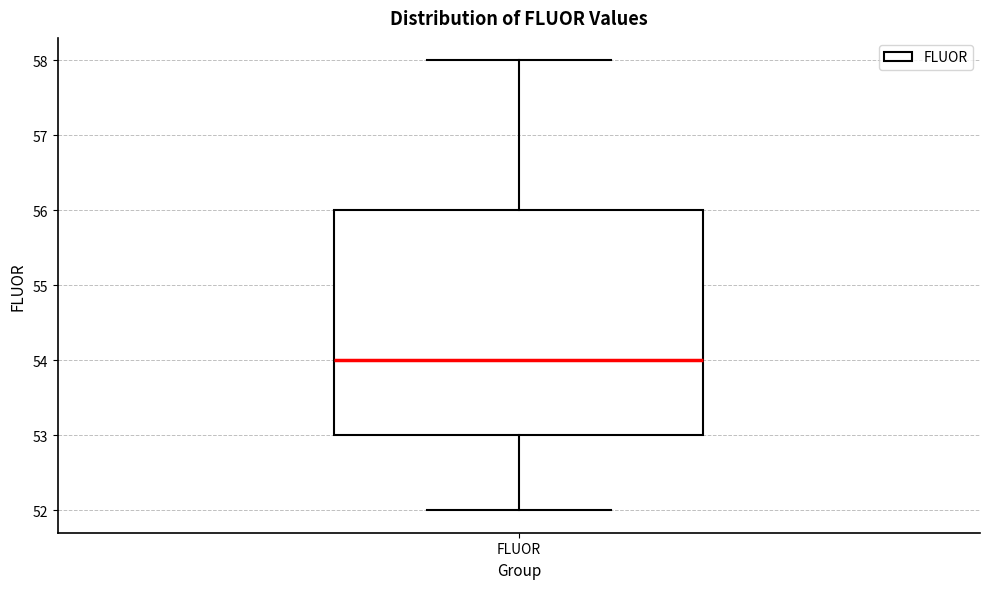

Transcribe this box plot: give where the median line is, the range the box spans, and where the two whiskers end, as read against the y-axis. The values are not printed on the chart, so give them approximately, as read against the axis.

median 54, box 53 to 56, whiskers 52 to 58